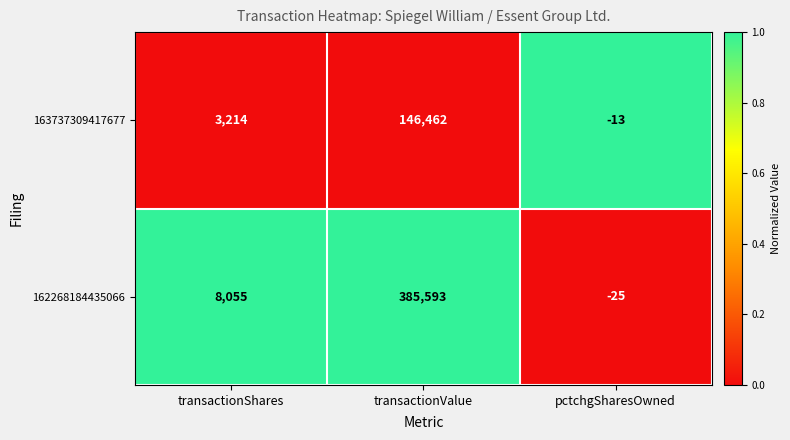

Where is 163737309417677 nearest to the value 73224?

transactionShares